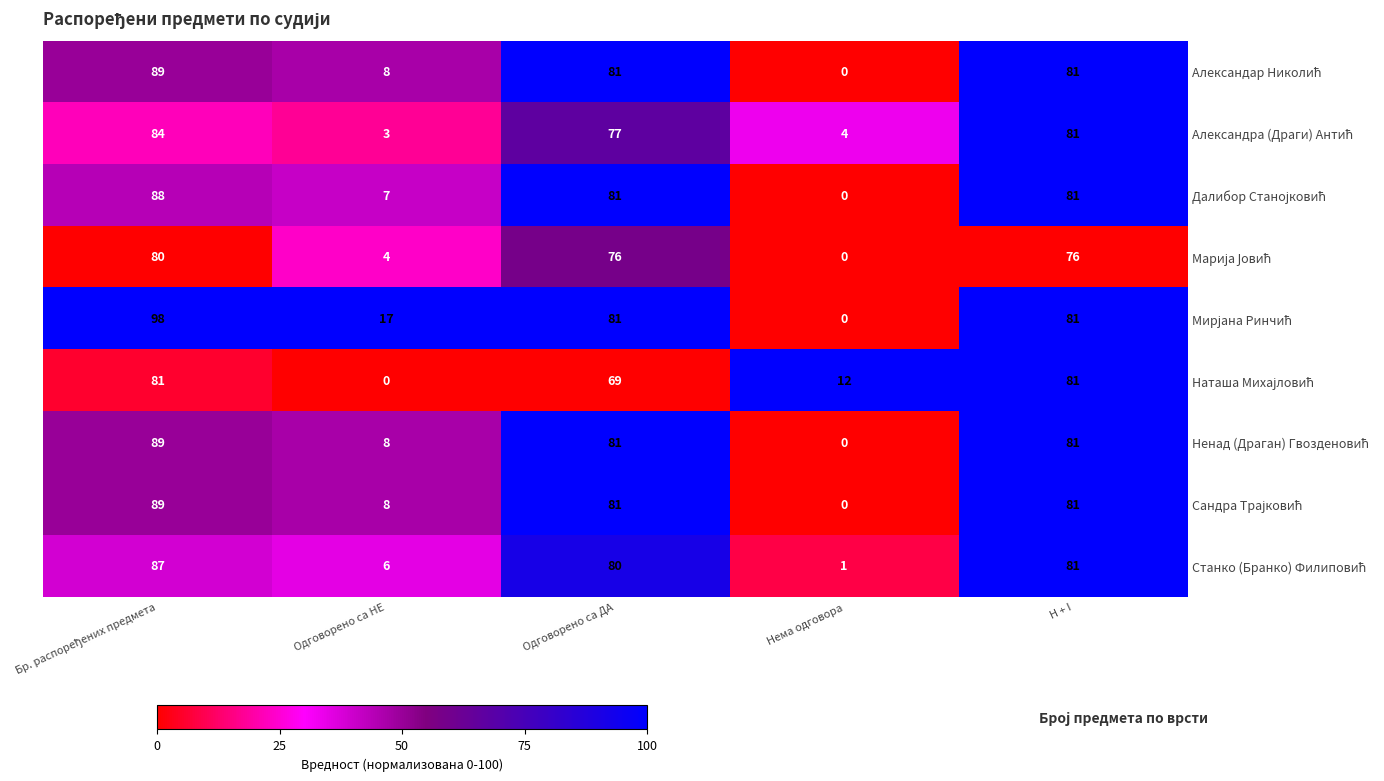

At how many categories does at least one series exceed 0?

5